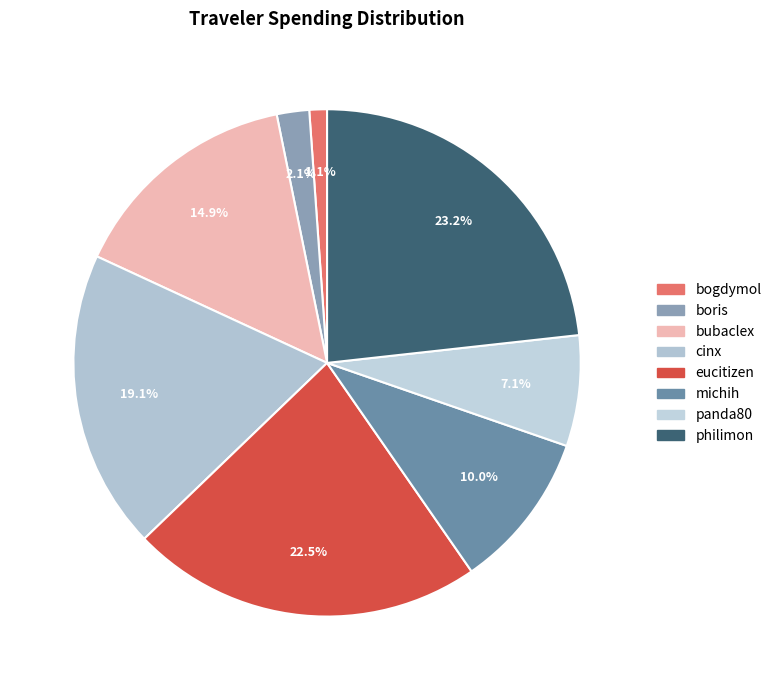

Is it true that cinx is 7% of the pie?

False